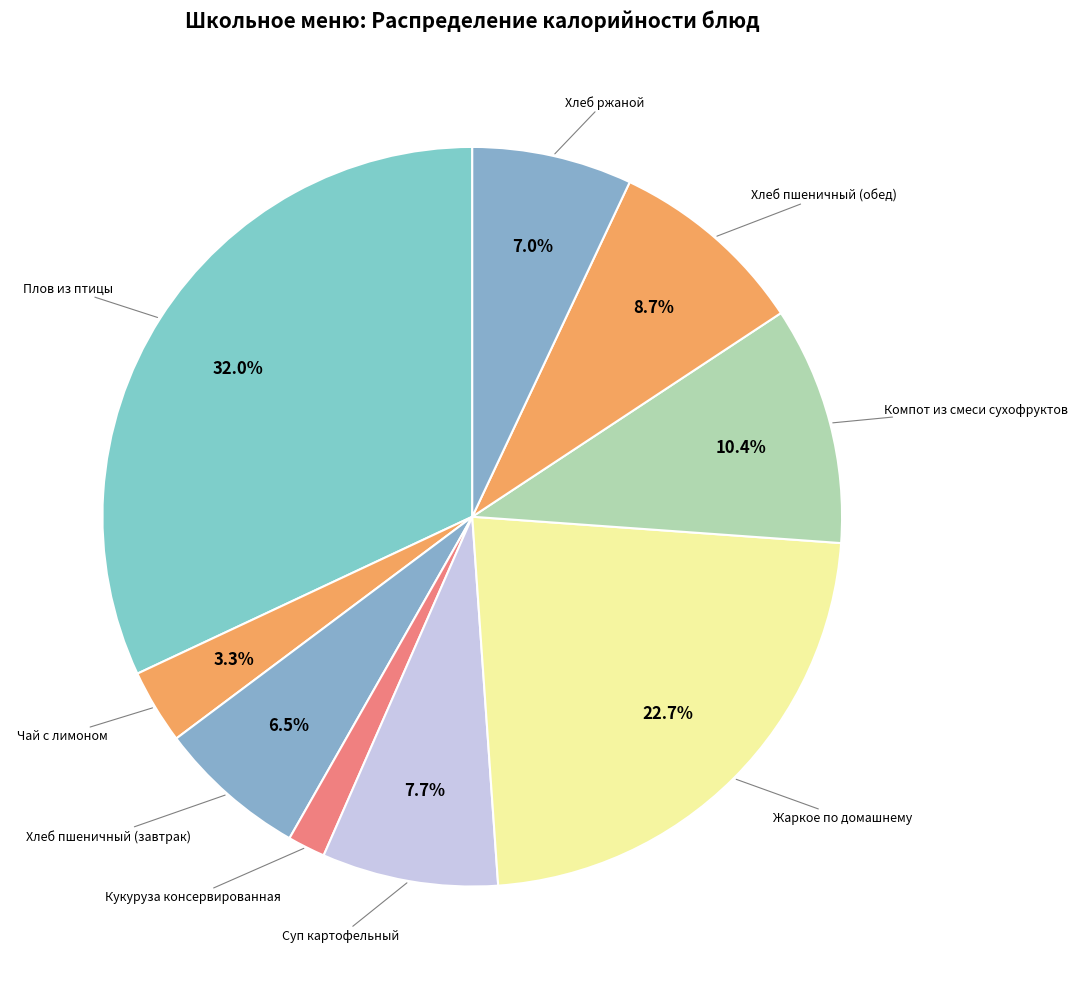

Approximately how many times larger is the value at Хлеб пшеничный (завтрак) compared to Чай с лимоном?

2.0